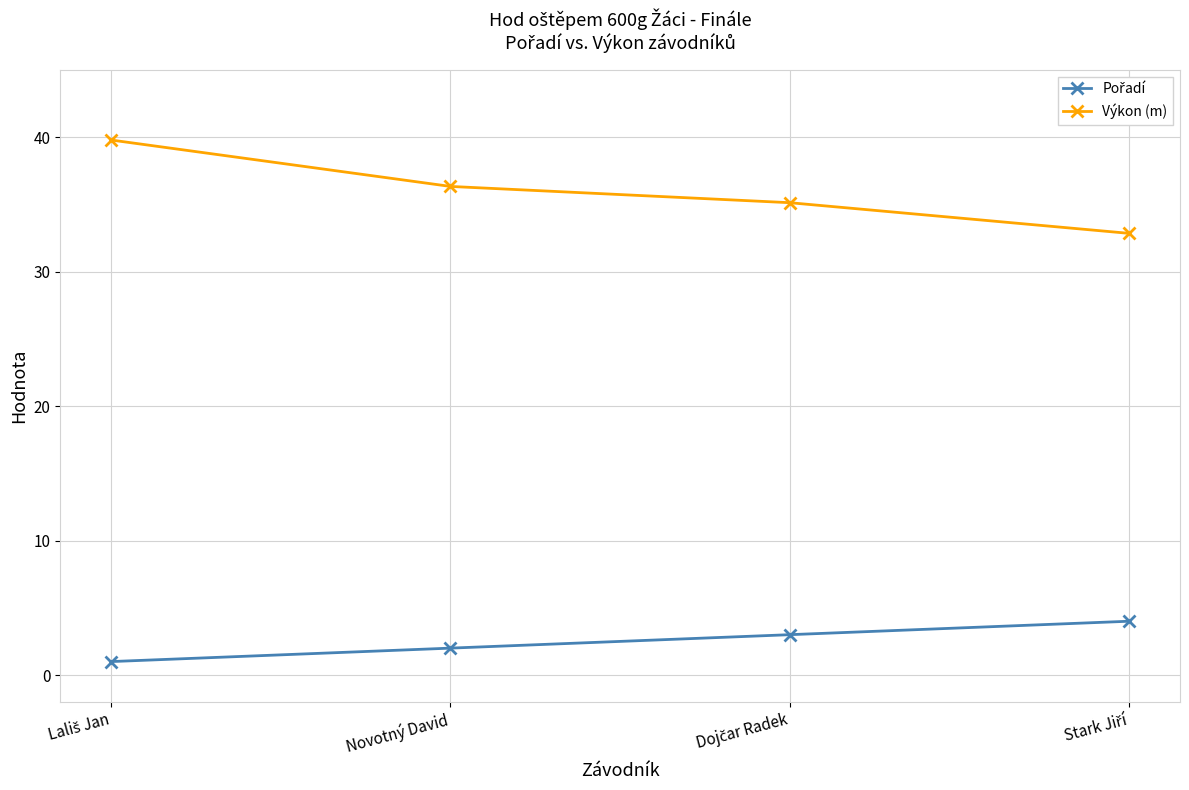

What is the maximum value for Výkon (m)?

39.8